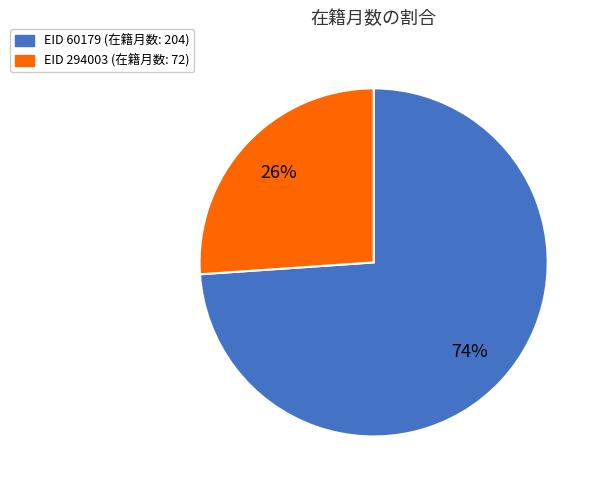

Does any single category account for the majority?

Yes